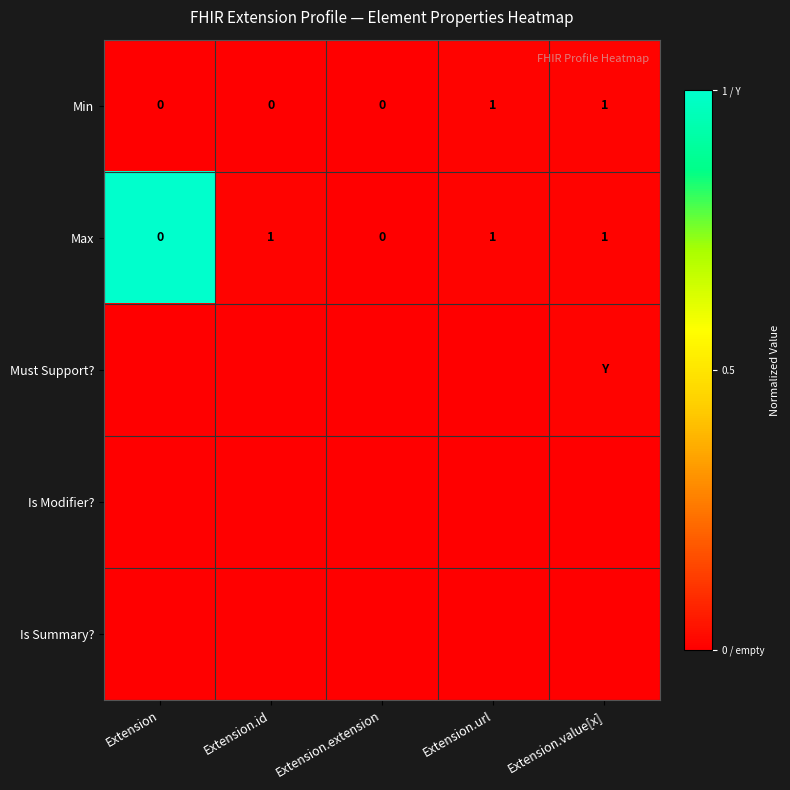

How many data points in Min are above 0?

2